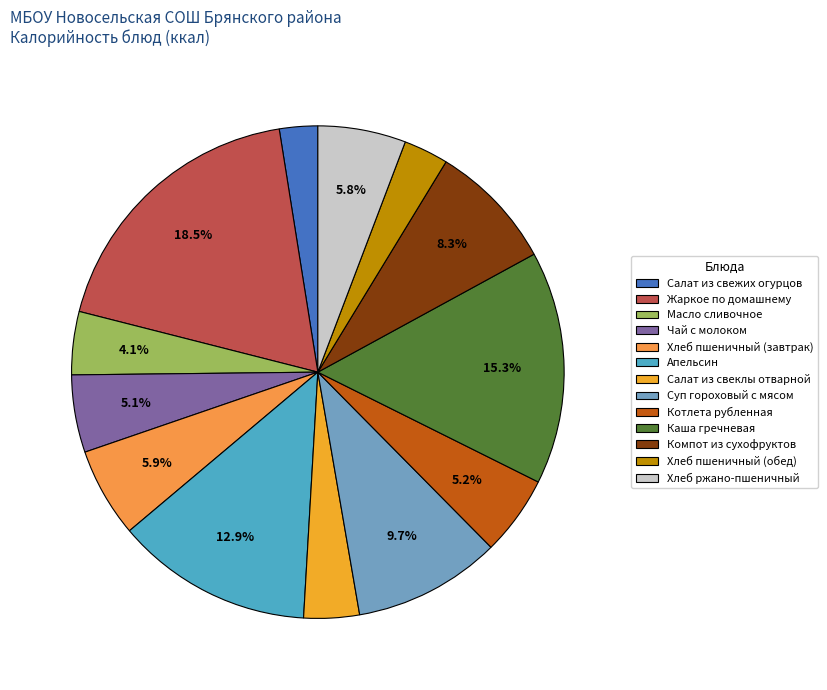

Is there any slice that represents more than half of the pie?

No